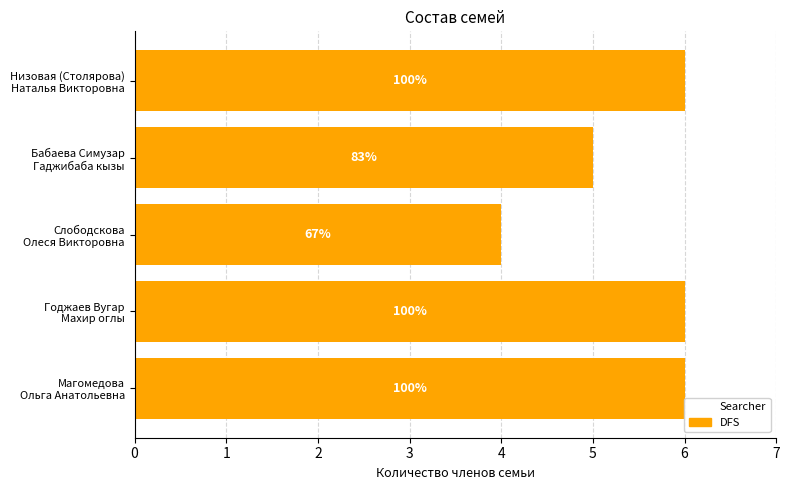

How many values are between 5 and 6?

4